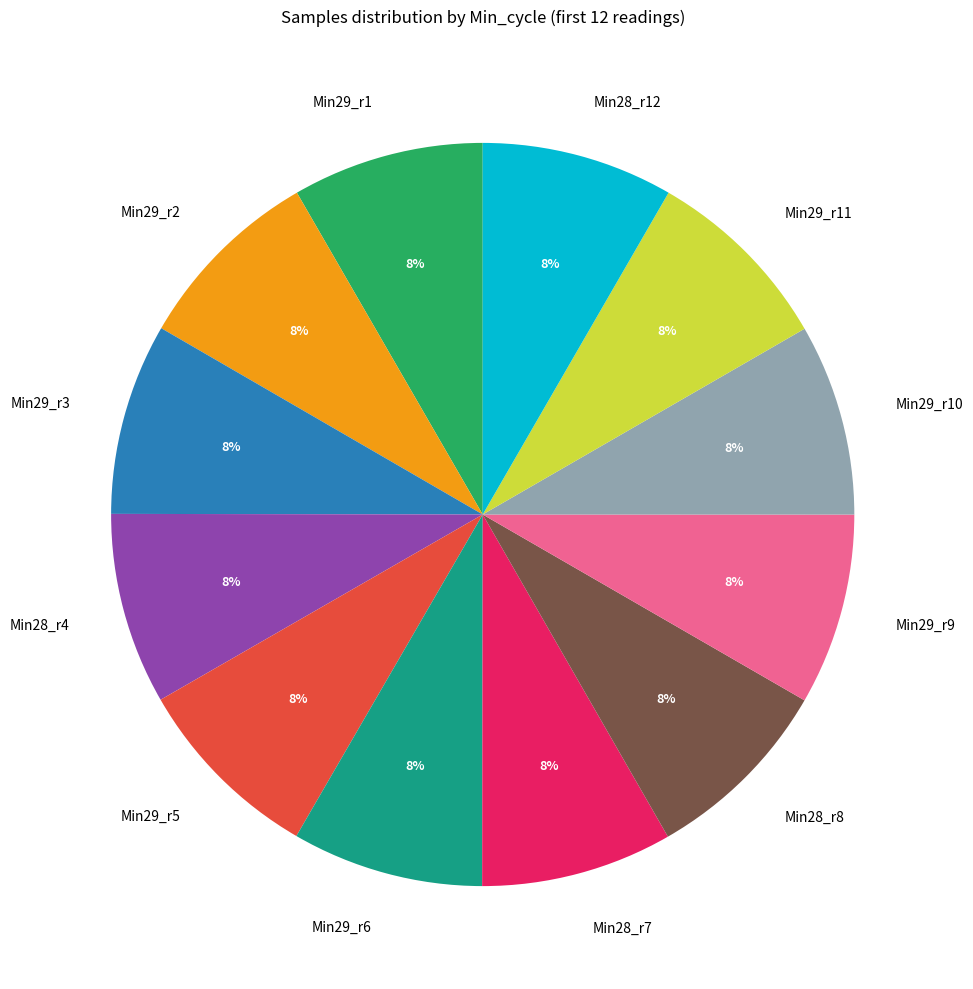

To the nearest percent, what is the average slice percentage?

8%